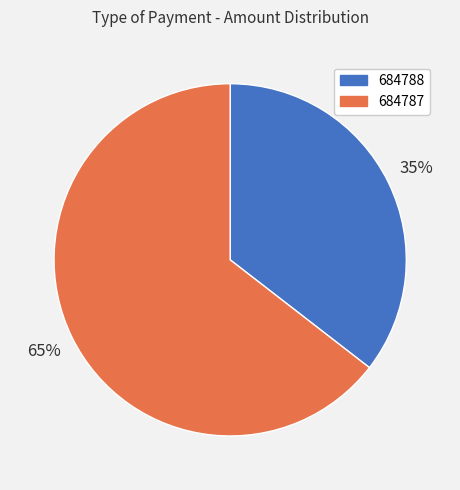

Which category has the smallest portion of the pie?

684788